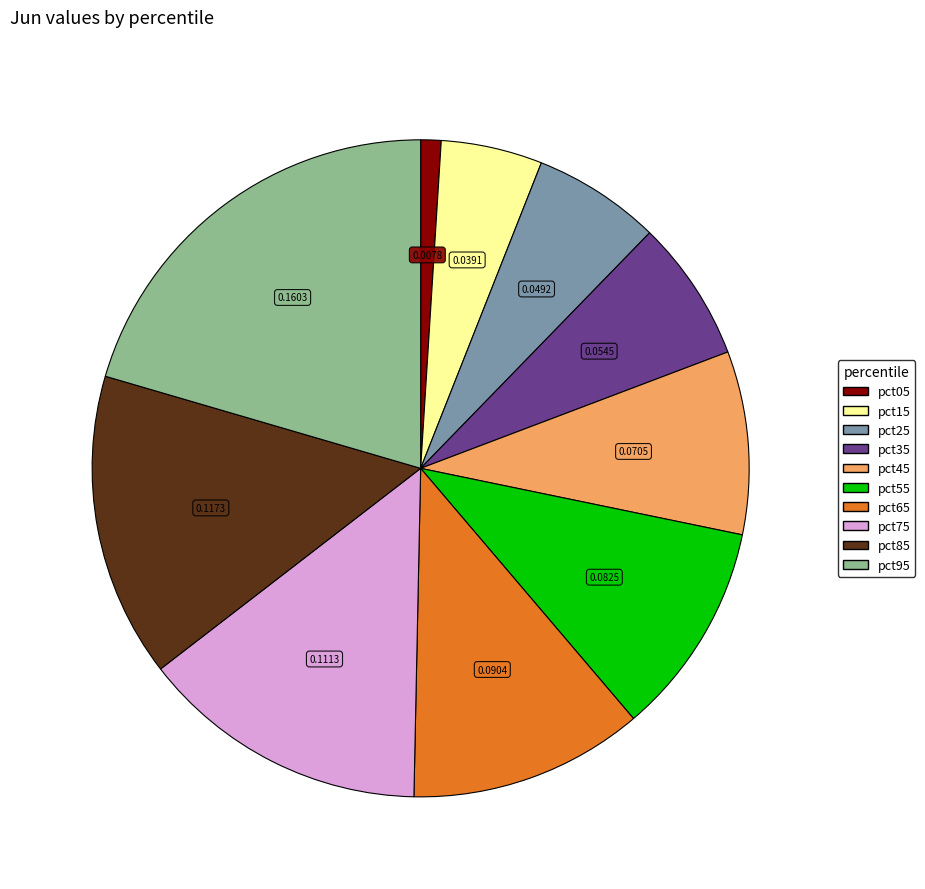

Is the sum of pct95 and pct75 greater than half?

No